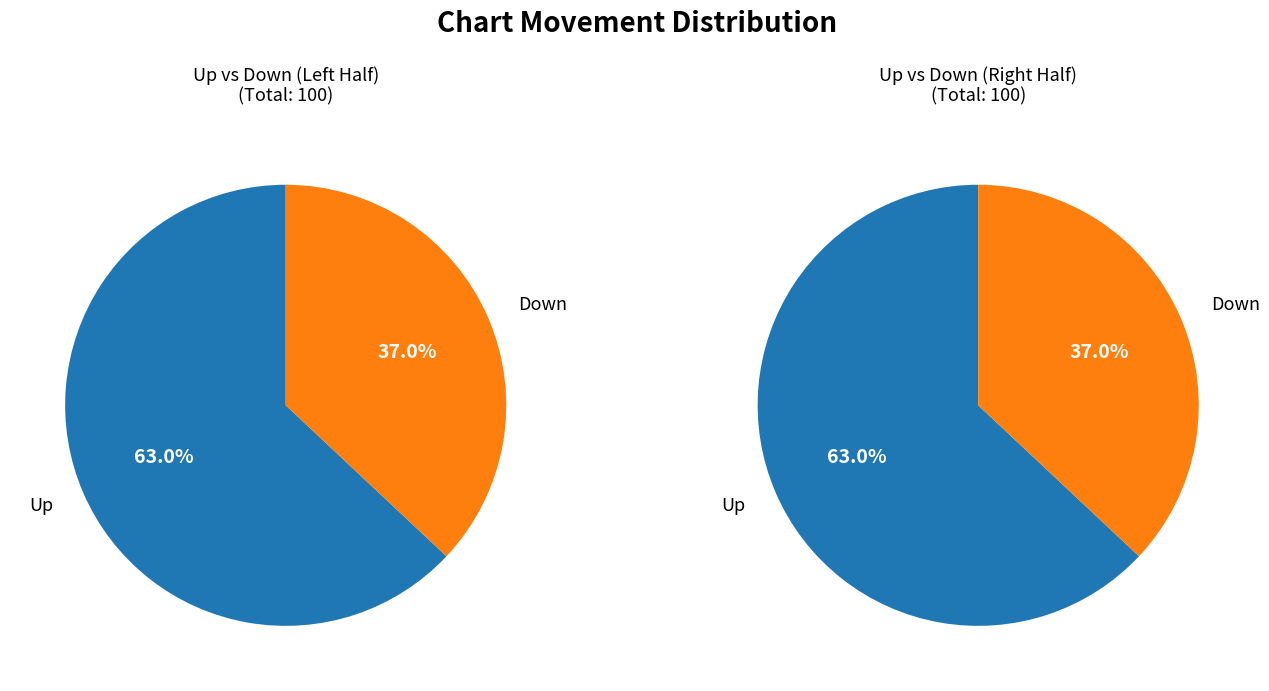

What is the largest slice in the pie chart?

up